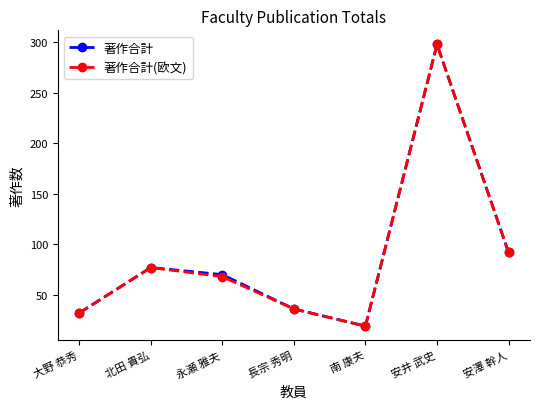

Is this an area chart (filled region under the line)?

No